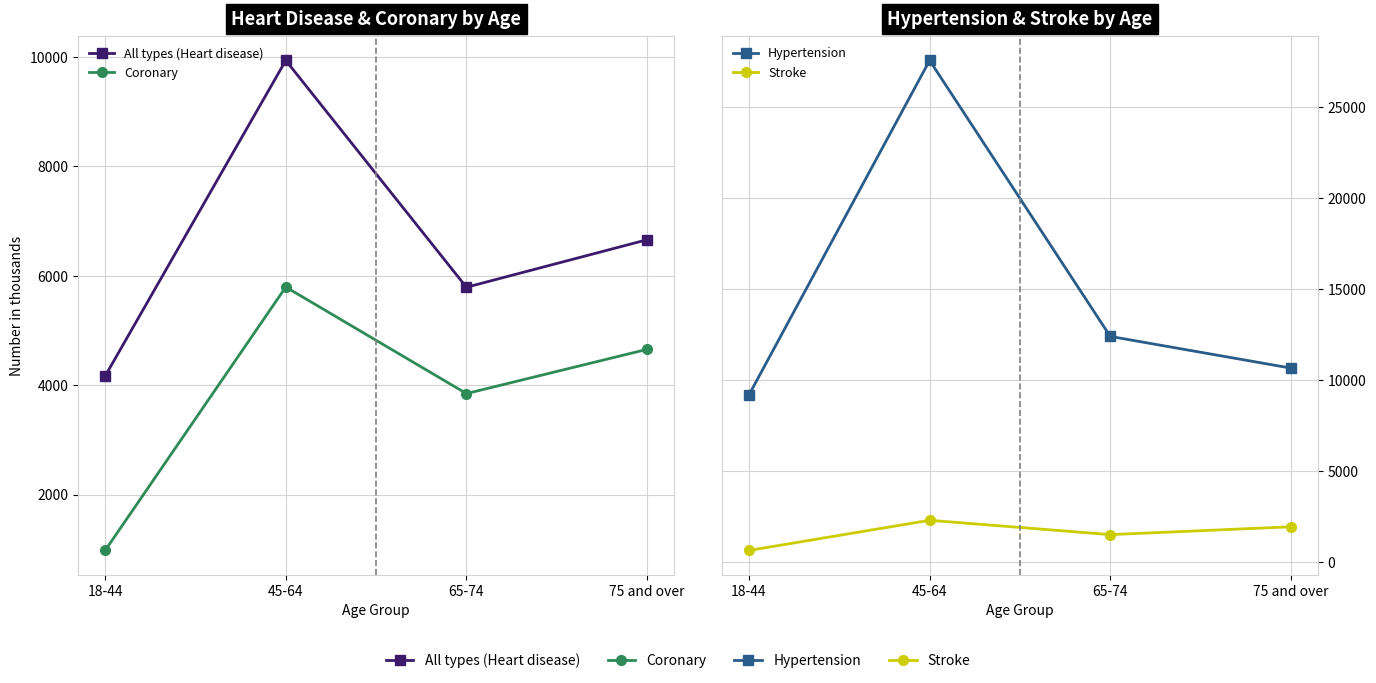

True or false: Coronary has a value of 1627 at 18-44.

False